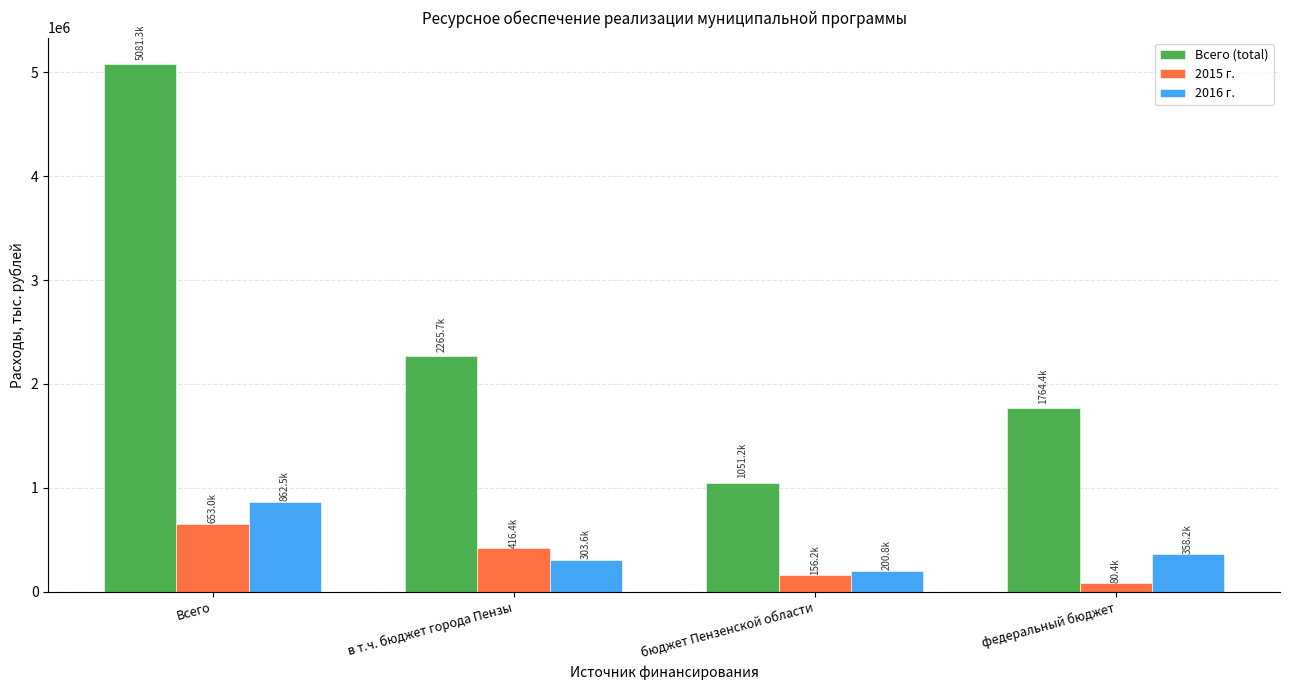

Which category has the highest value across all series?

Всего